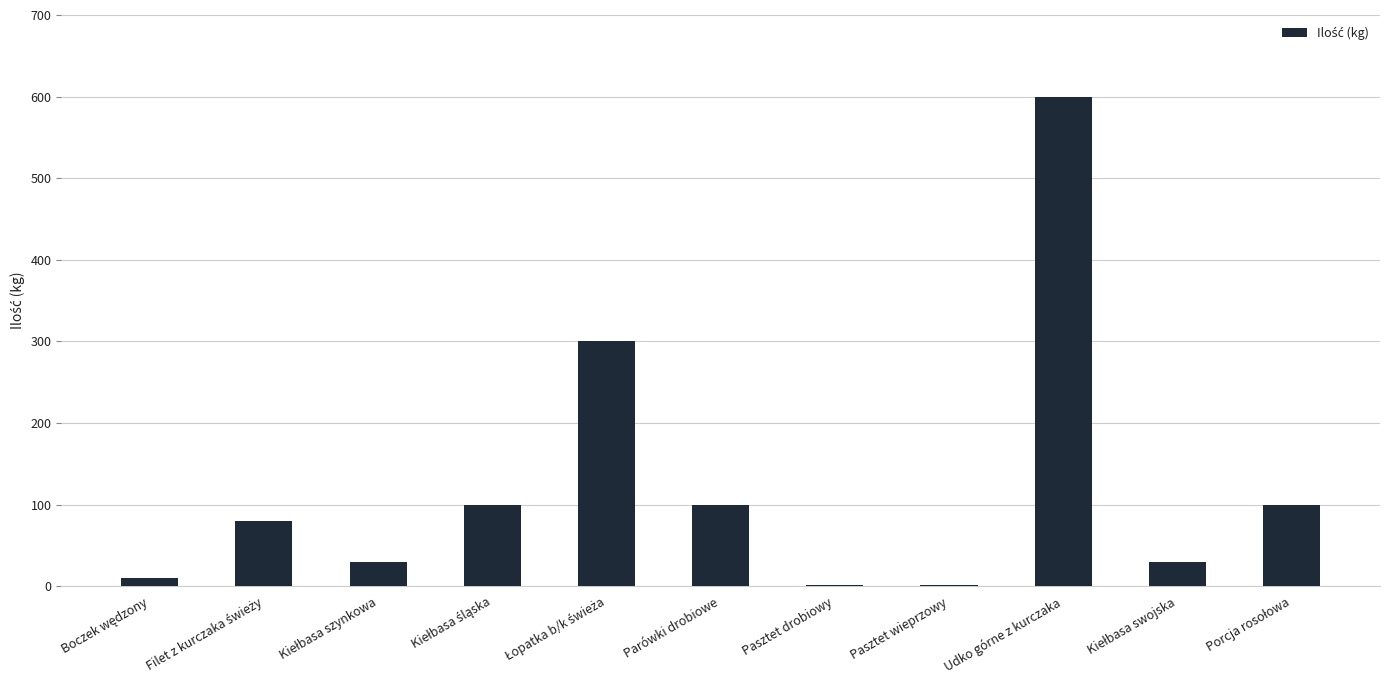

Is it true that the value at Pasztet drobiowy is 2?

True